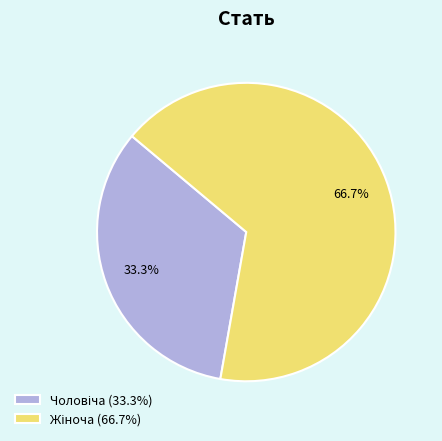

To the nearest percent, what is the combined percentage of Жіноча and Чоловіча?

100%